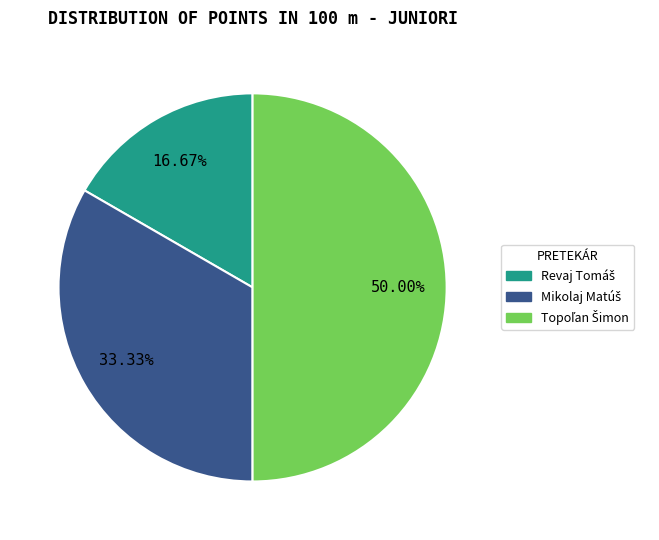

Does Revaj Tomáš account for over 50% of the chart?

No